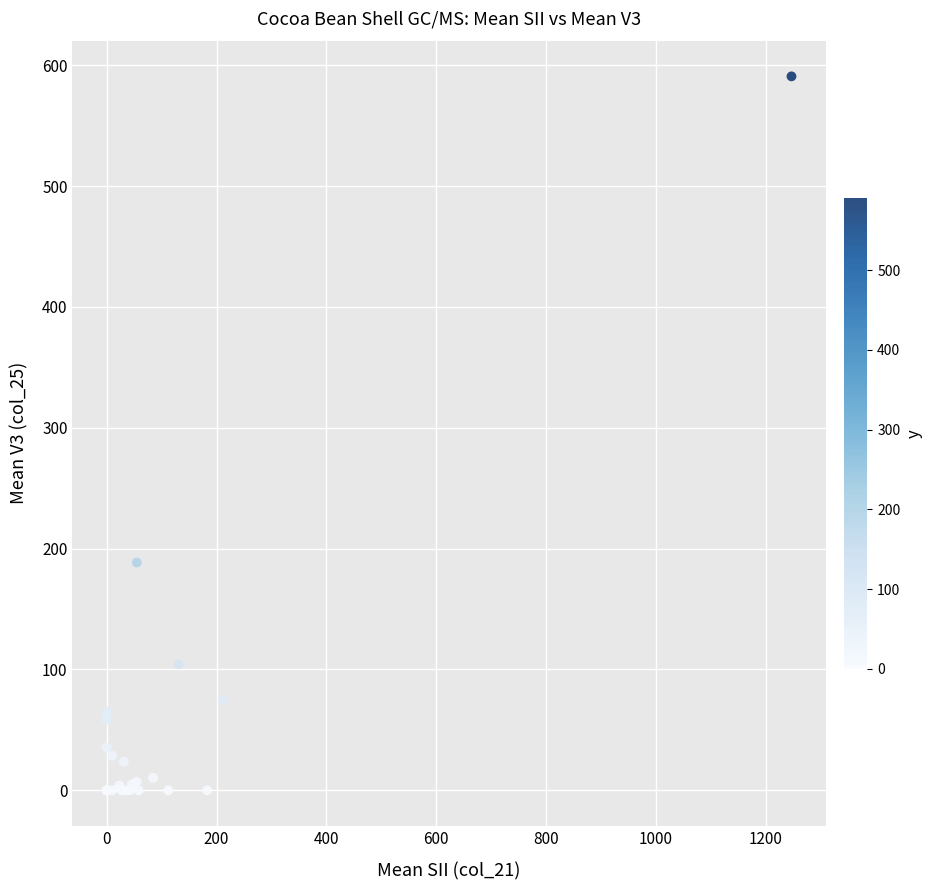

What Y value in the scatter plot is closest to 295?

188.5